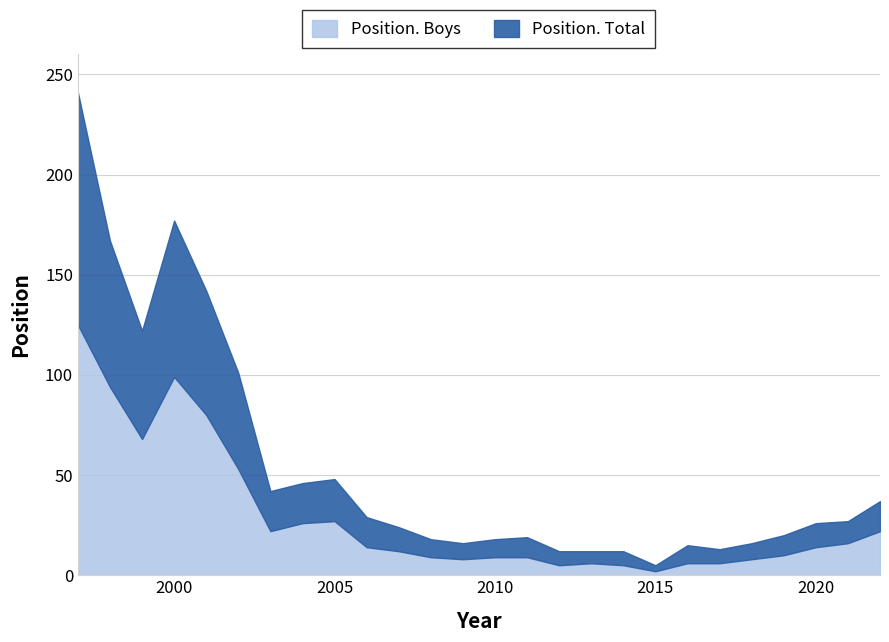

What is the value of the Position. Total point at the 25th from the left?

27